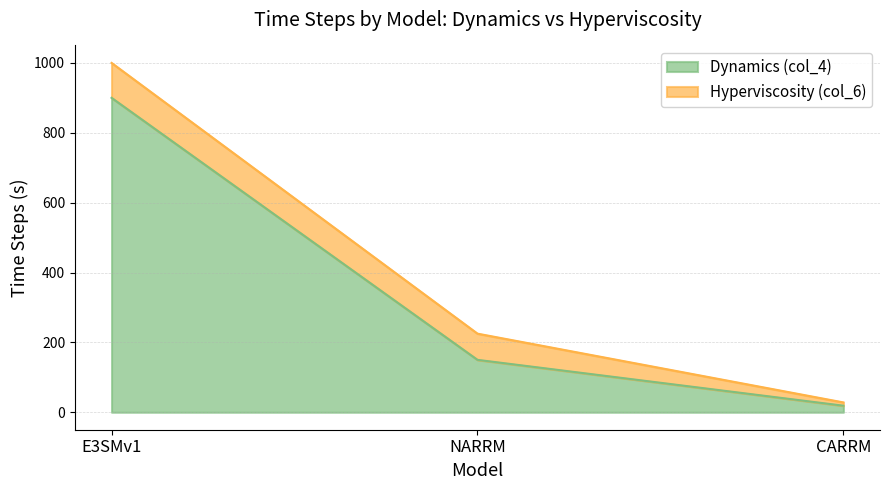

What is the greatest value displayed?

900.0